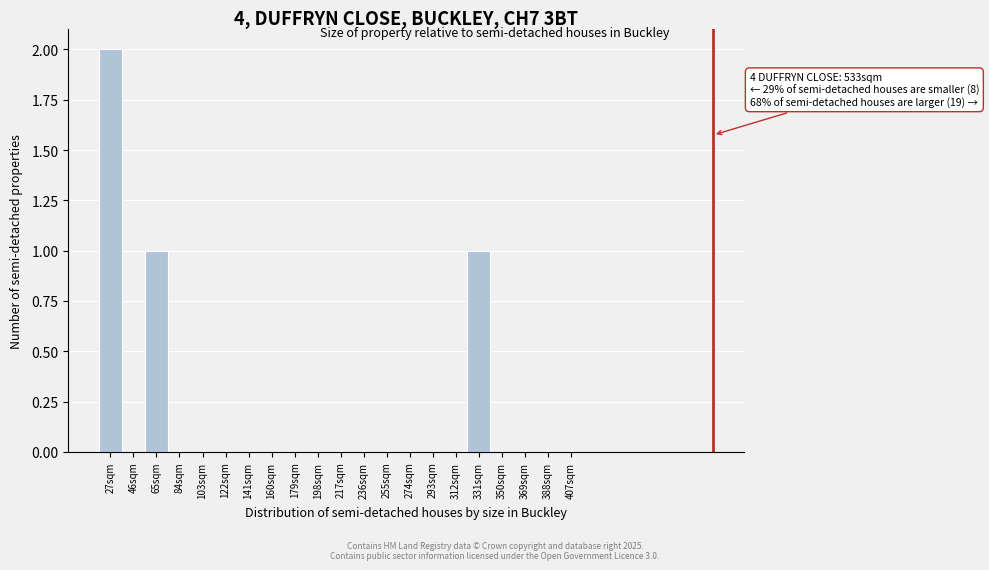

Reading left to right, extract all data points from this chart.

27sqm=2	46sqm=0	65sqm=1	84sqm=0	103sqm=0	122sqm=0	141sqm=0	160sqm=0	179sqm=0	198sqm=0	217sqm=0	236sqm=0	255sqm=0	274sqm=0	293sqm=0	312sqm=0	331sqm=1	350sqm=0	369sqm=0	388sqm=0	407sqm=0